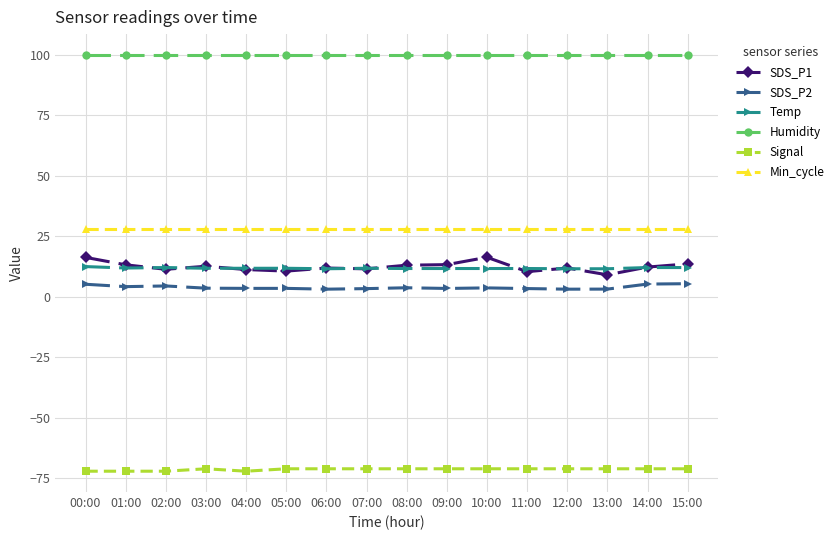

What is the spread (max minus min) of values at 13:00?

170.9